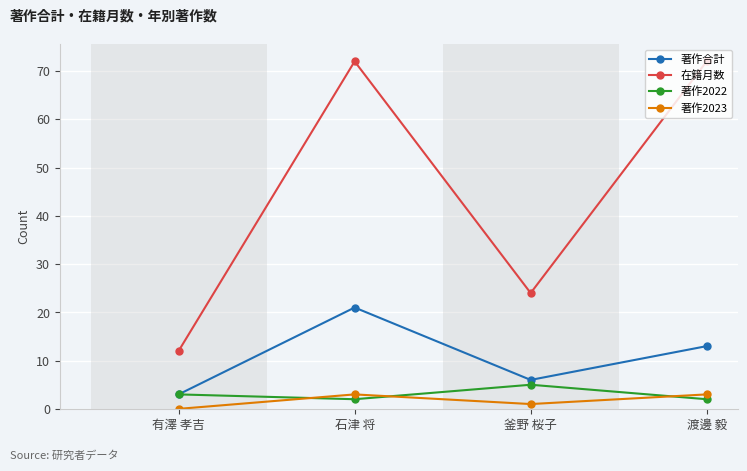

How many lines are shown in the chart?

4